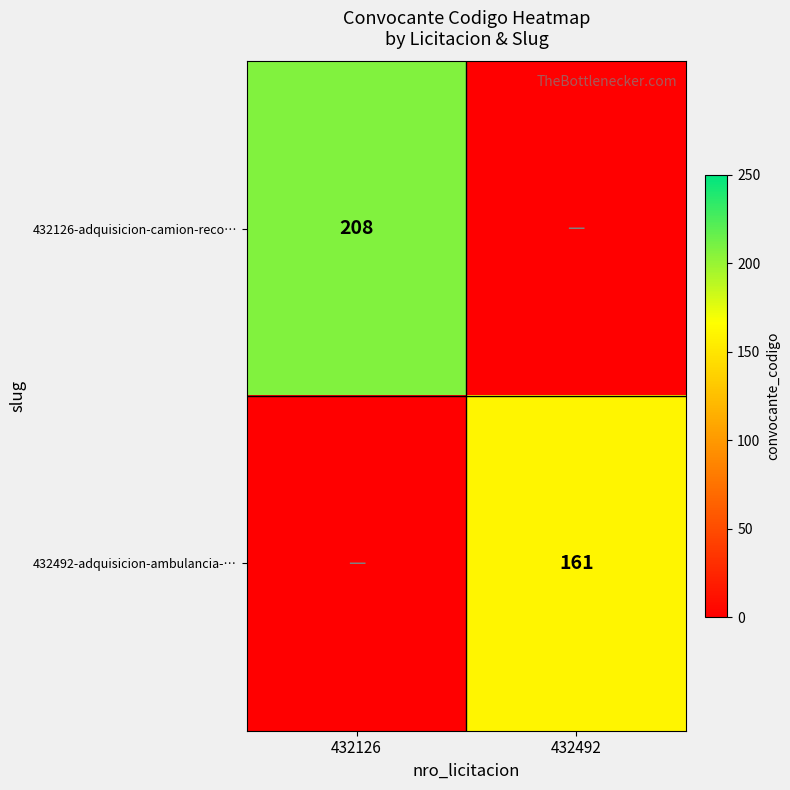

Is it true that 432492-adquisicion-ambulancia-… equals 38 at 432492?

False